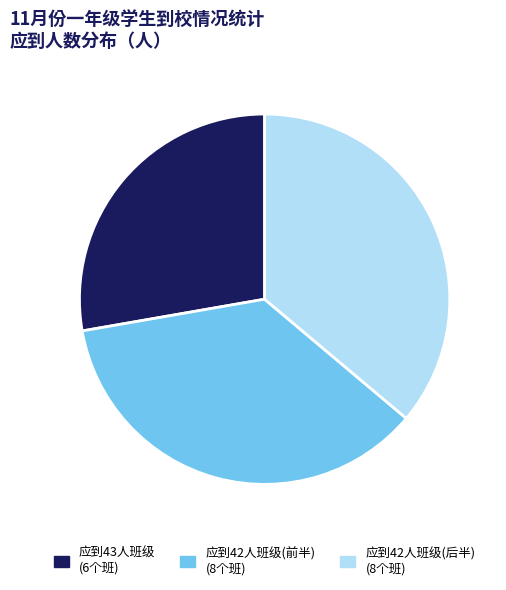

Which has a higher value, 应到43人班级 (6个班) or 应到42人班级(后半) (8个班)?

应到42人班级(后半) (8个班)